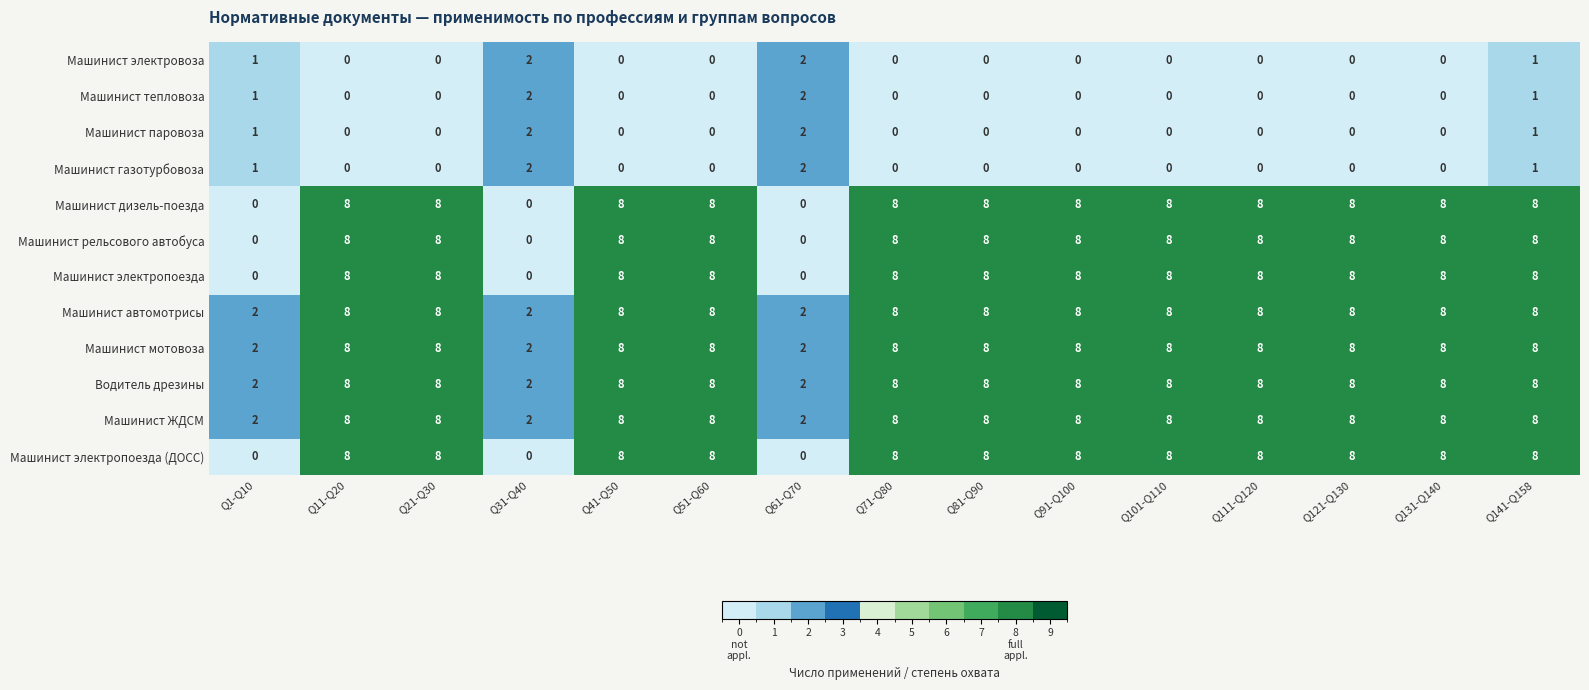

What is the difference between the highest and lowest values at Q111-Q120?

8